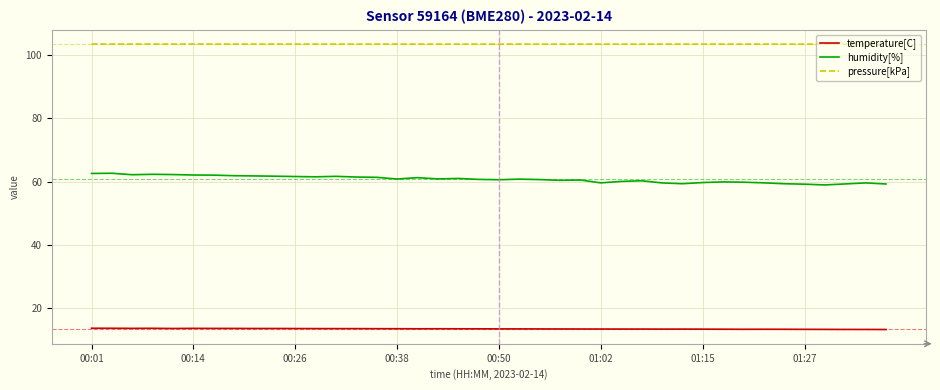

What is the maximum value shown in the chart?

103.4